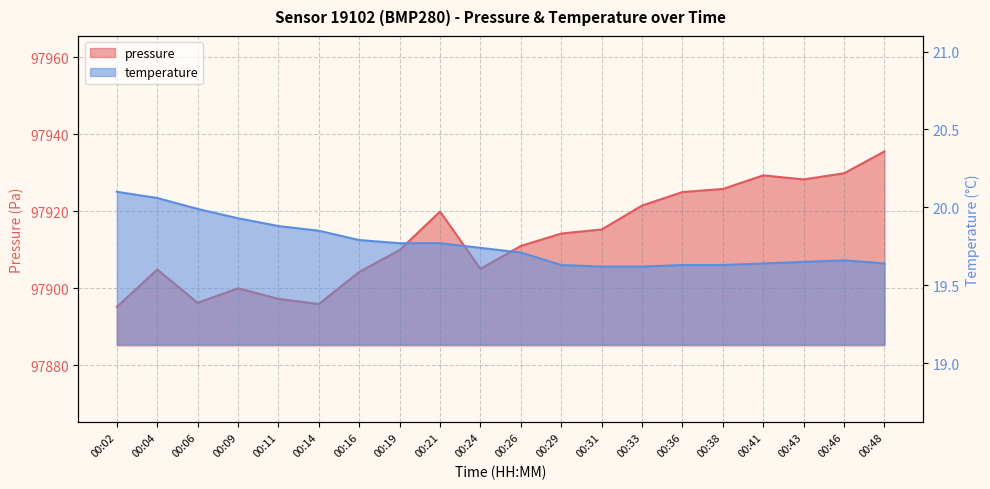

List the series in order of their peak value, highest first.

pressure, temperature